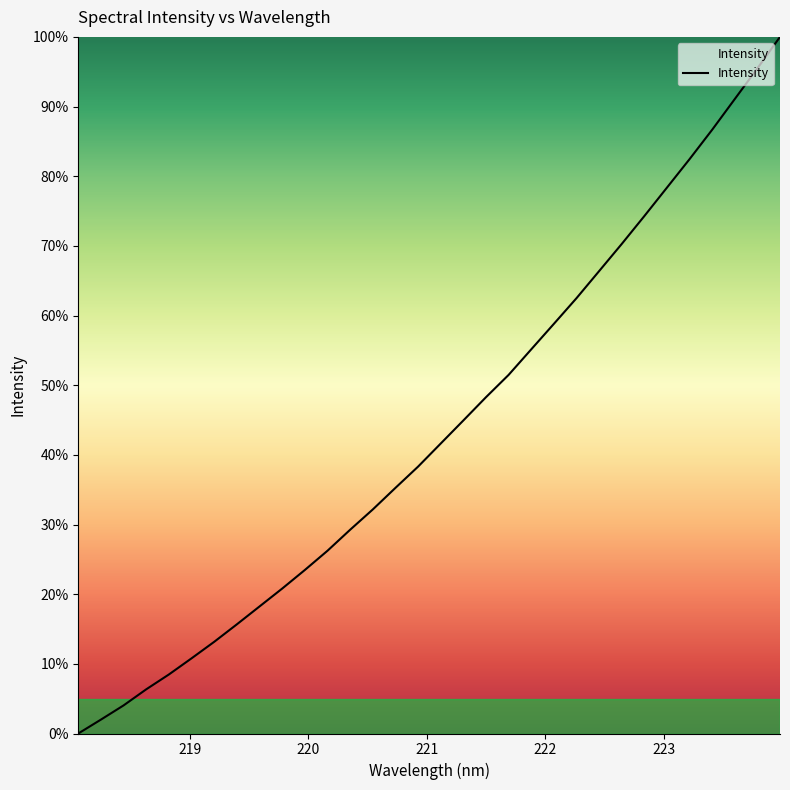

What is the label of the 9th point from the right?

222.4538